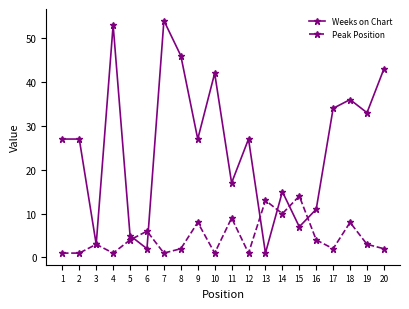

What is the maximum value for Weeks on Chart?

54